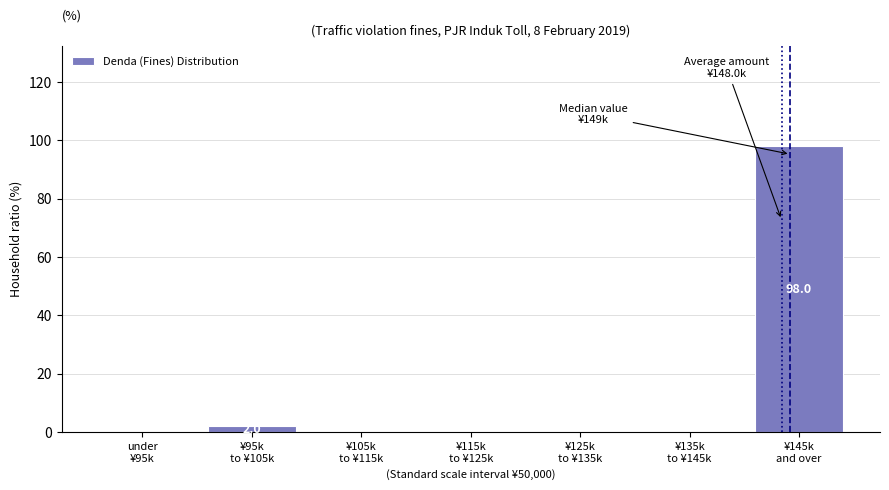

What is the sum of all values?

100